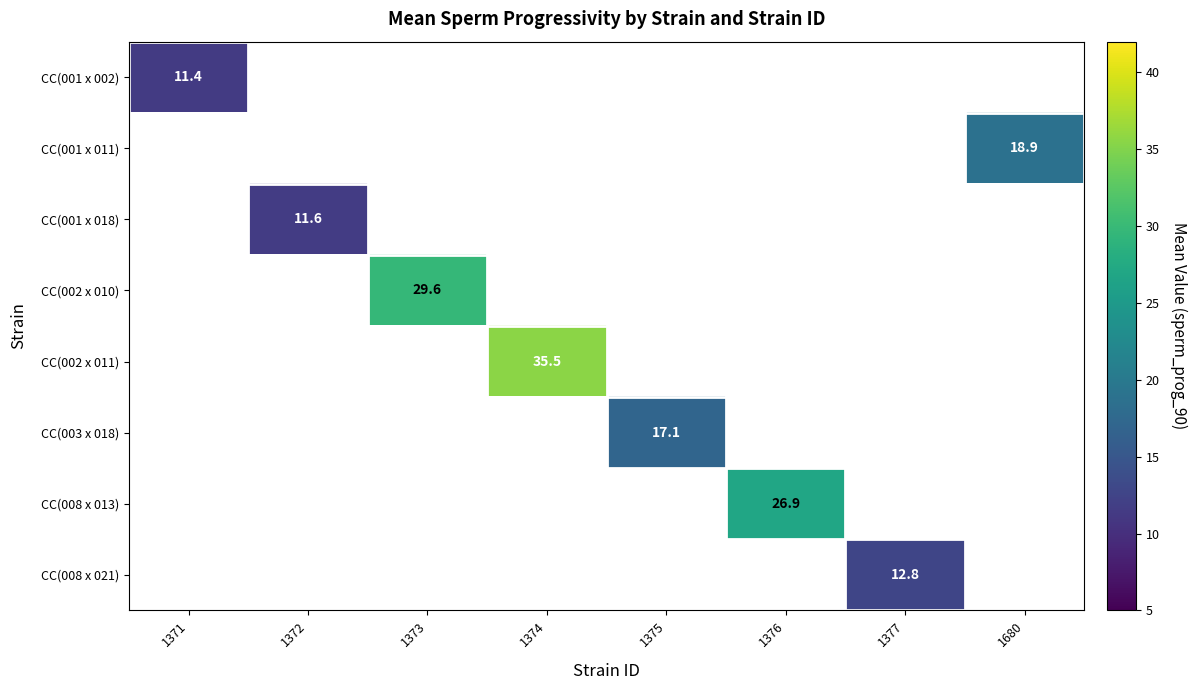

At how many categories does at least one series exceed 13?

5